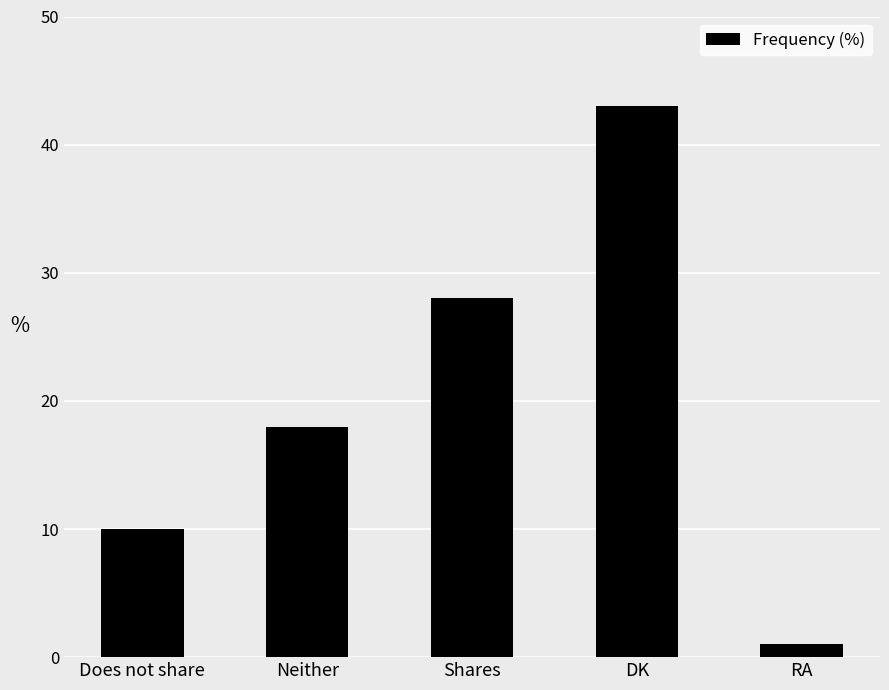

Is it true that the value at DK is 43?

True